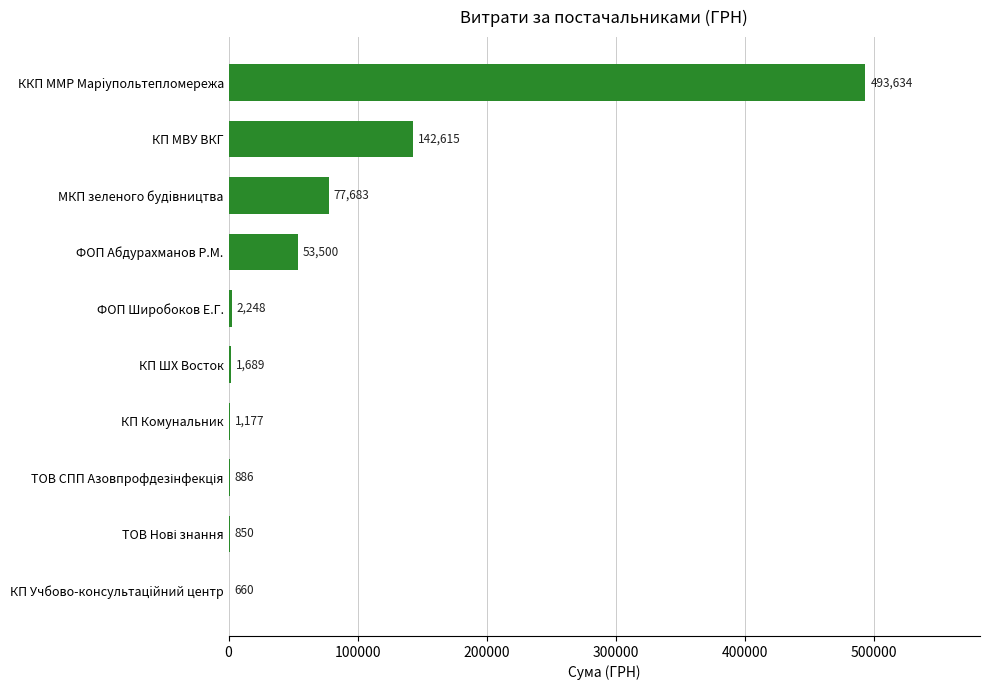

What is the change in value from КП Учбово-консультацiйний центр to ФОП Абдурахманов Р.М.?

+52840.0